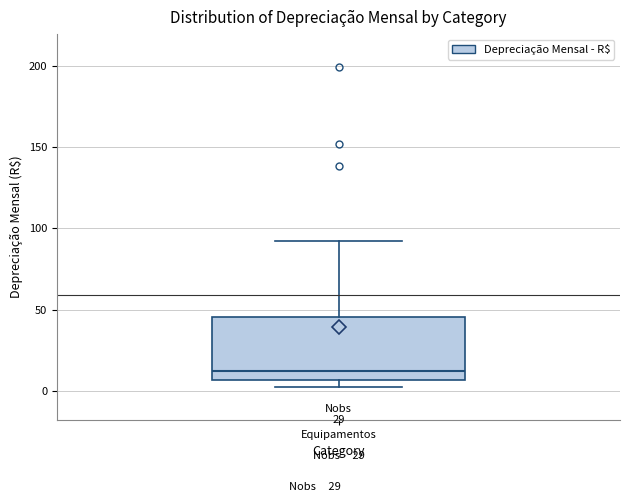

Read this box plot against the y-axis: the position of the median line, the range covered by the box, and the ends of both whiskers. The values are not printed on the chart, so give them approximately, as read against the axis.

median 10, box 5 to 45, whiskers 0 to 90